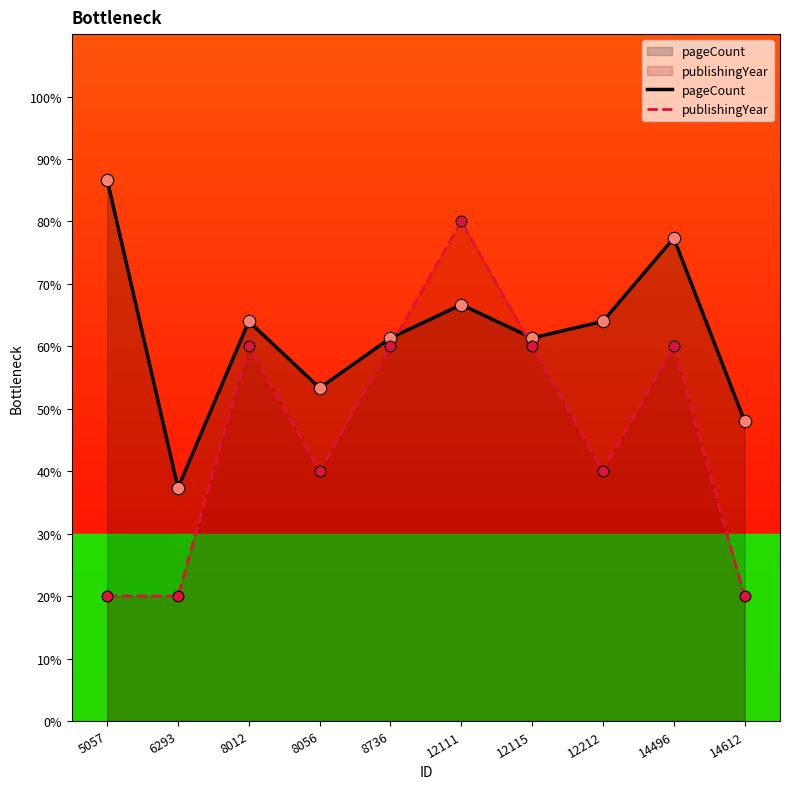

At which category is the sum across all series the highest?

12111